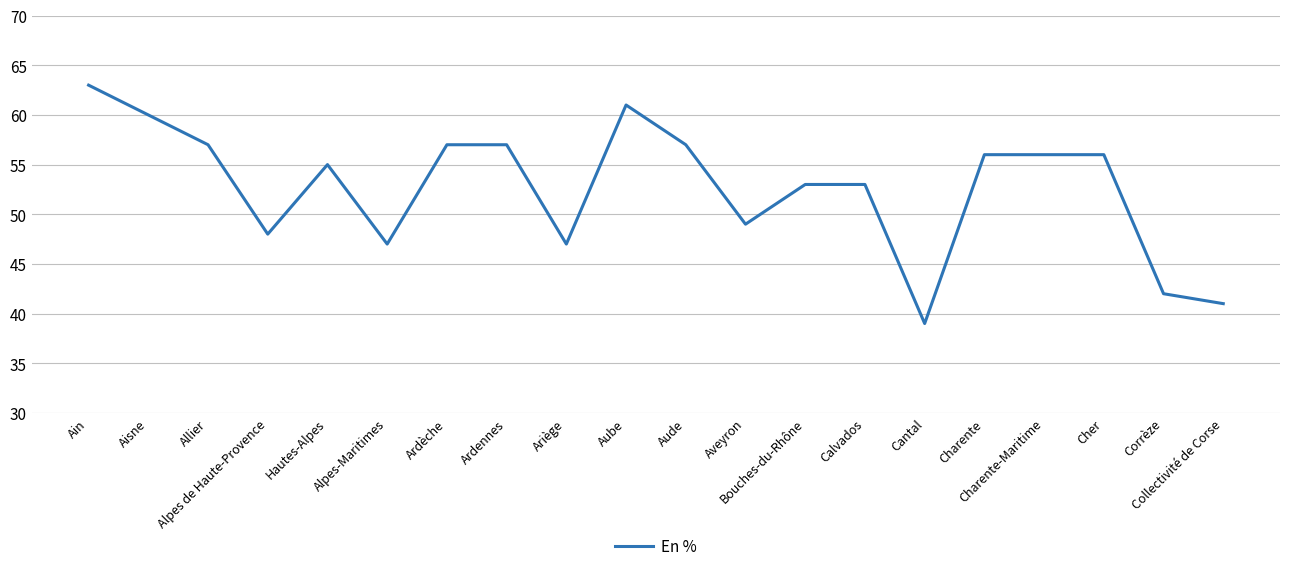

Is this an area chart (filled region under the line)?

No